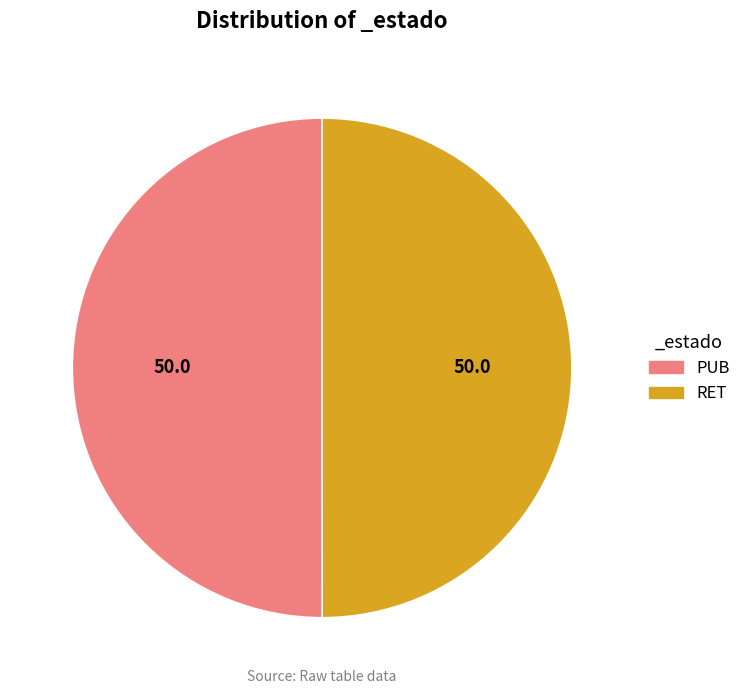

Approximately how many times larger is the value at PUB compared to RET?

1.0